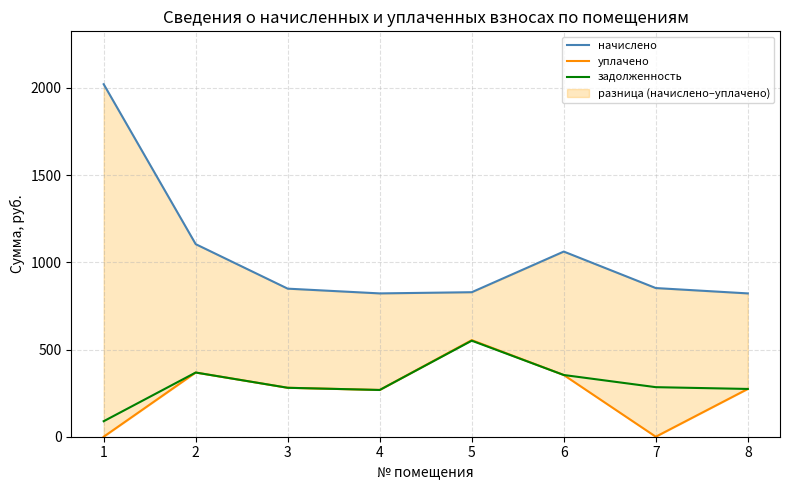

Which series has the largest total across all categories?

начислено